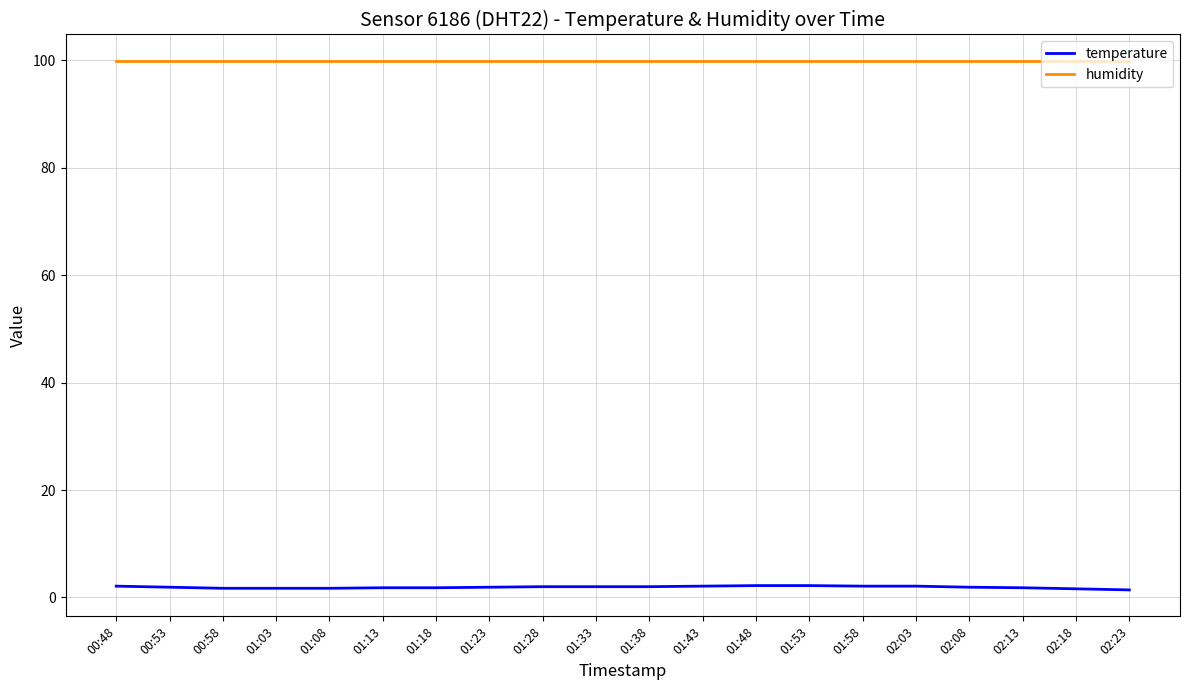

Rank the series by their average value, from lowest to highest.

temperature, humidity